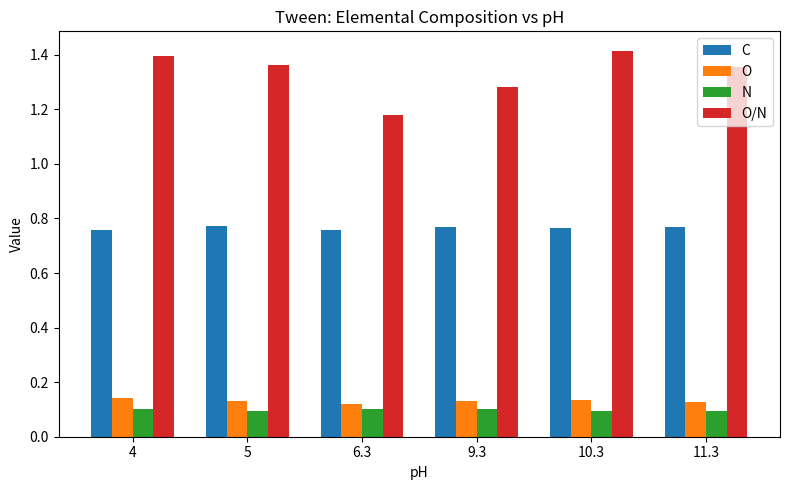

What position from the left is 4?

1